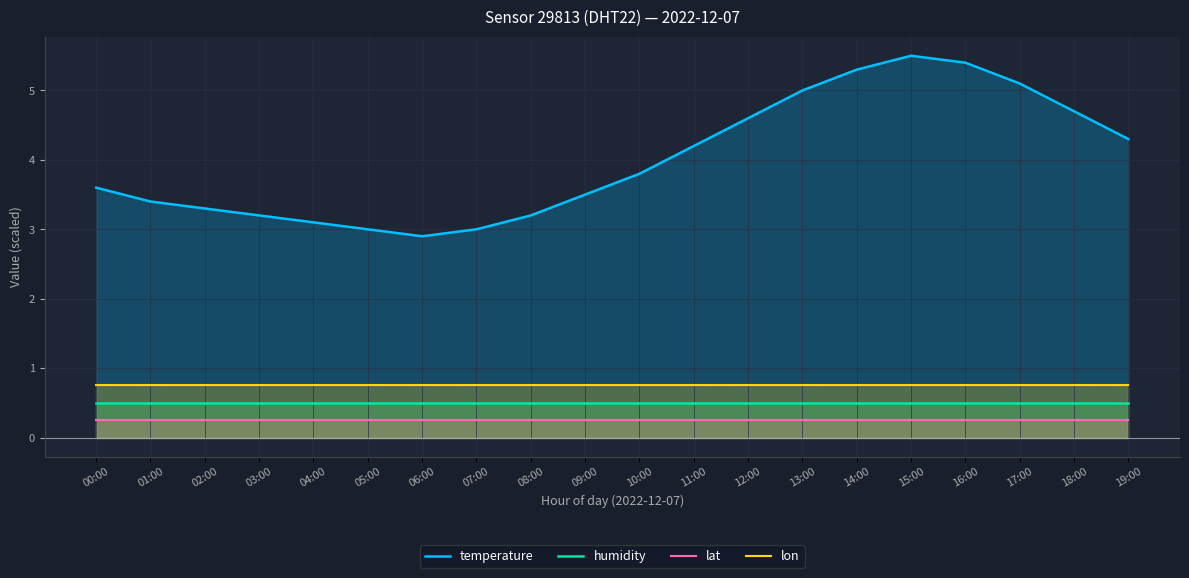

True or false: lon and humidity cross at least once.

False